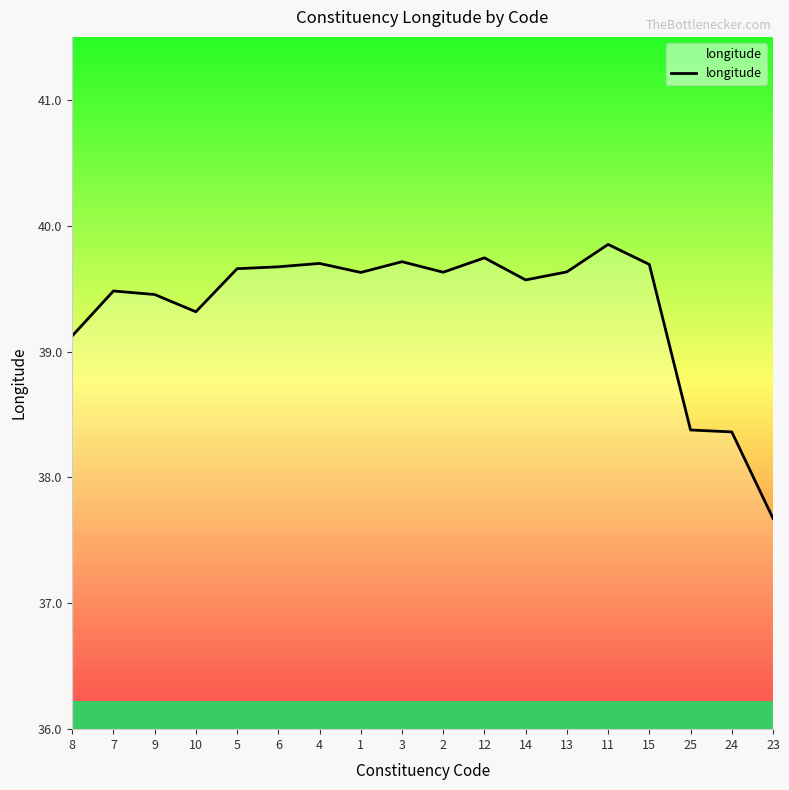

What value does the data have at 4?

39.7